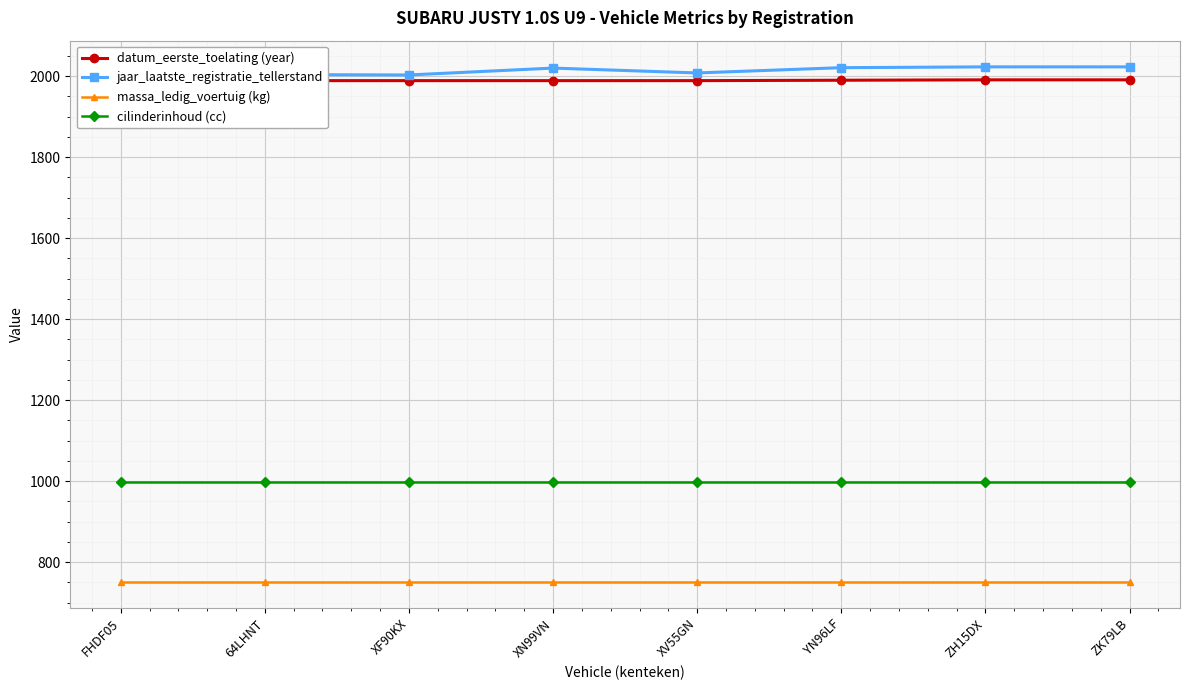

What is the average value of the jaar_laatste_registratie_tellerstand series?

2016